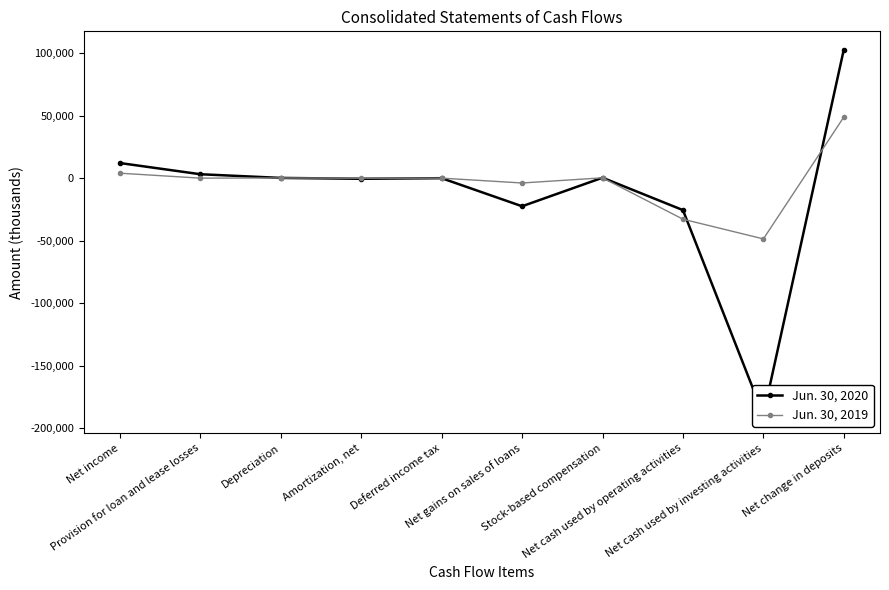

At which category is the sum across all series the highest?

Net change in deposits